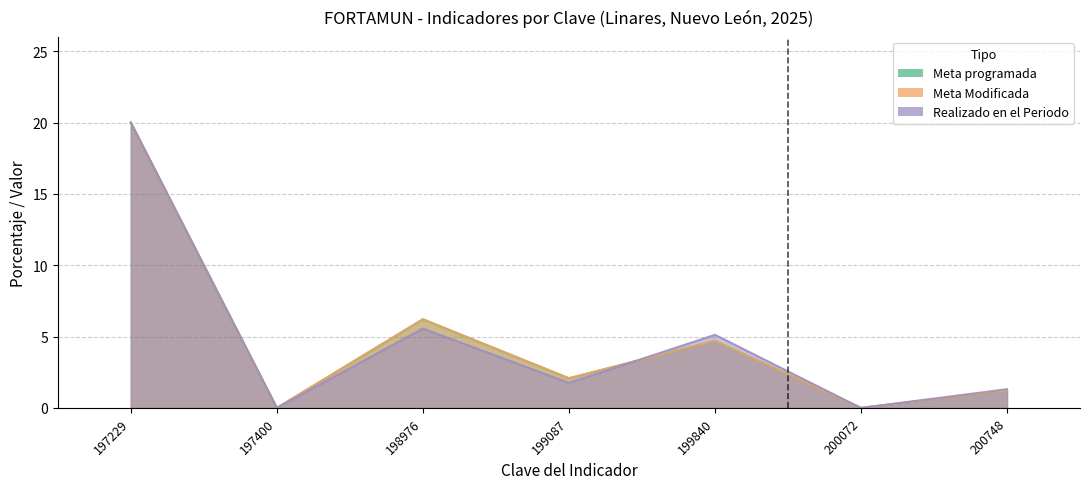

Reading left to right, transcribe all the data shown in this chart.

Meta programada: 20.0	0.0	6.2	2.1	4.7	0.0	1.2
Meta Modificada: 20.0	0.0	6.2	2.1	4.7	0.0	1.2
Realizado en el Periodo: 20.0	0.0	5.6	1.8	5.1	0.0	1.3